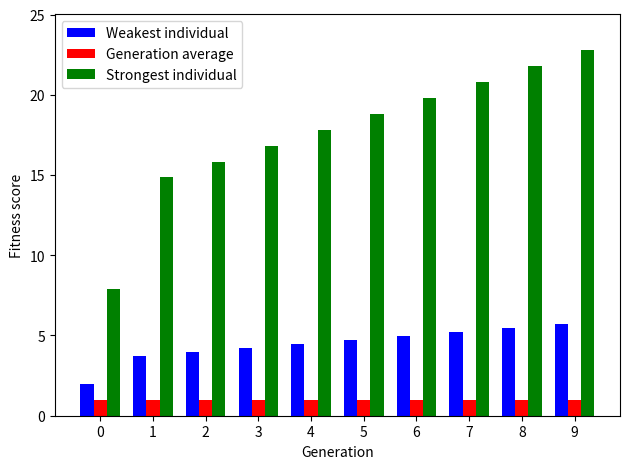

True or false: Generation average has a value of 1.0 at 9.

True